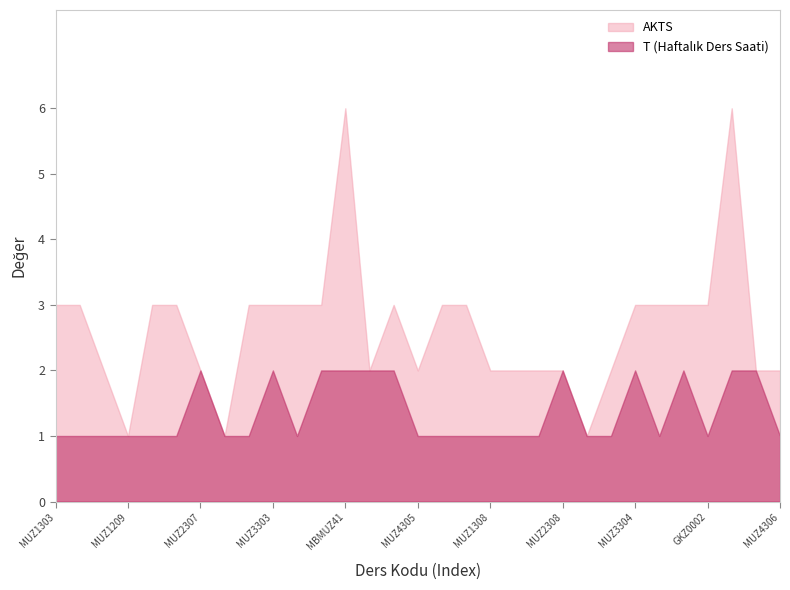

Which series has the largest total across all categories?

AKTS